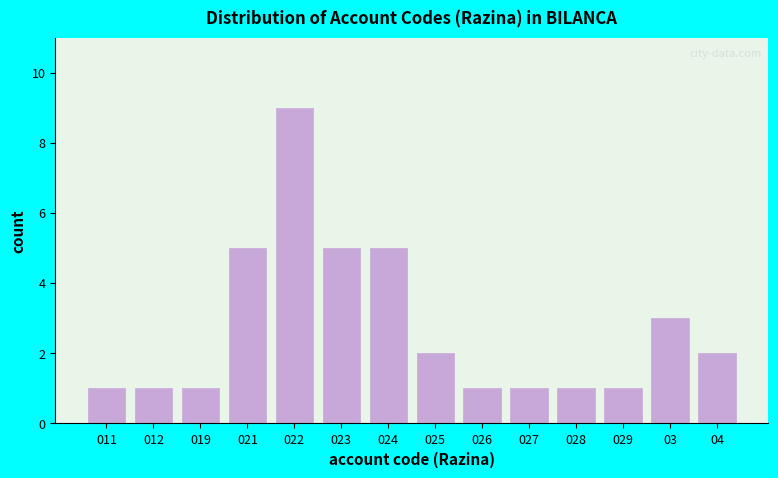

Reading left to right, what are all the values shown in this chart?

1	1	1	5	9	5	5	2	1	1	1	1	3	2